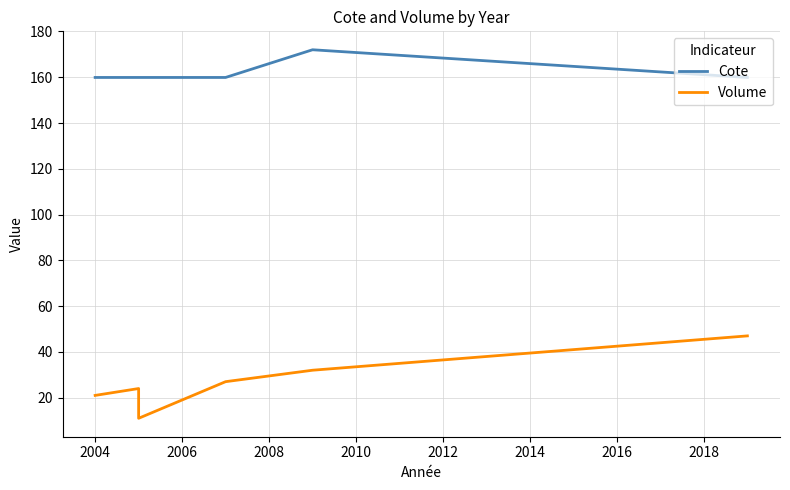

Which series has the largest total across all categories?

Cote